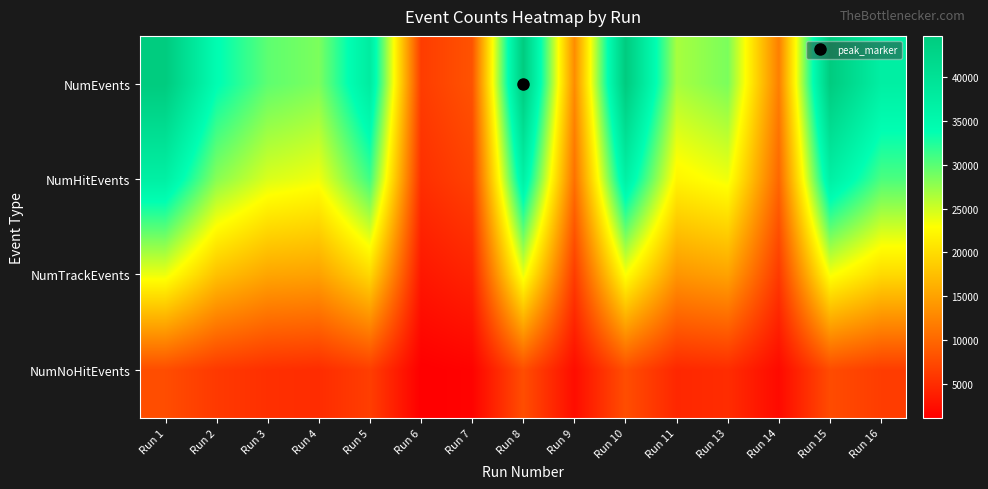

What is the total value across all series at Run 10?

112412